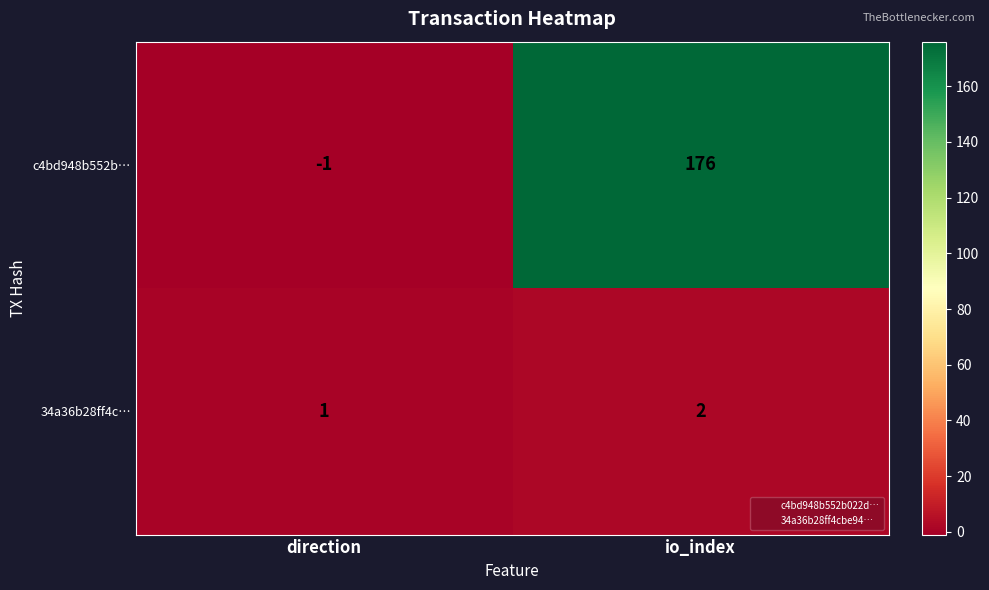

Which series changed the most between direction and io_index?

c4bd948b552b…